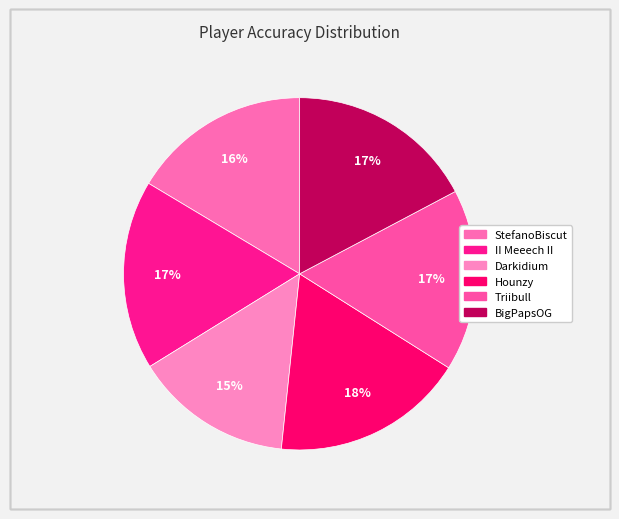

How many slices are in this pie chart?

6